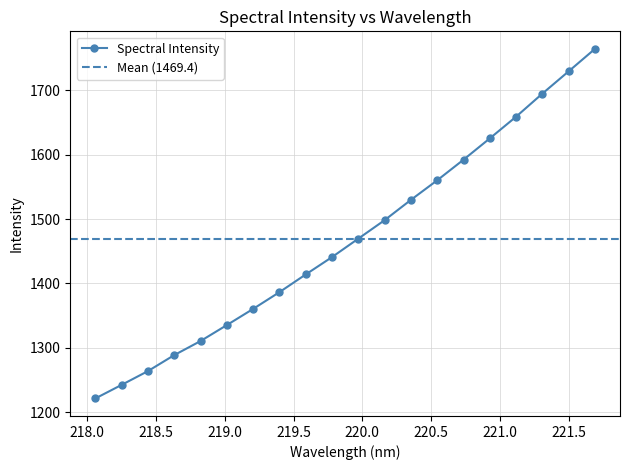

Reading right to left, what are all the values shown in this chart?

1764.4	1729.6	1694.9	1659.1	1625.4	1592.3	1560.3	1529.9	1498.3	1469.6	1441.0	1414.0	1386.5	1360.4	1335.3	1310.5	1288.6	1263.8	1242.3	1221.2